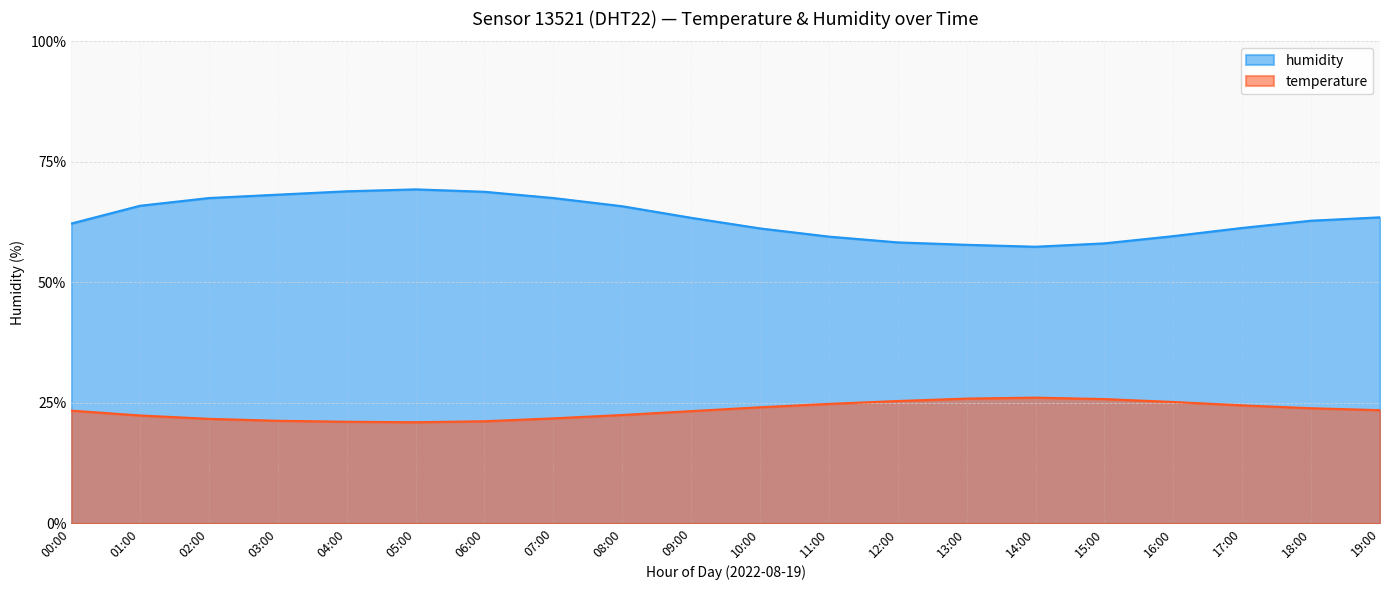

What are all the series names shown in the legend?

humidity, temperature